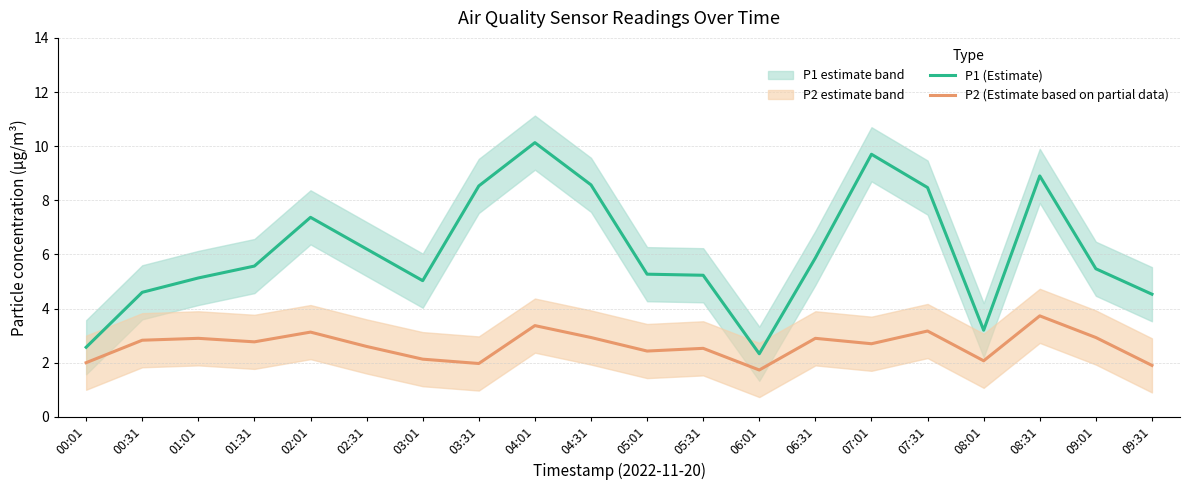

Reading left to right, transcribe all the data shown in this chart.

P1 (Estimate): 00:01=2.6	00:31=4.6	01:01=5.1	01:31=5.6	02:01=7.4	02:31=6.2	03:01=5.0	03:31=8.5	04:01=10.1	04:31=8.6	05:01=5.3	05:31=5.2	06:01=2.3	06:31=5.9	07:01=9.7	07:31=8.5	08:01=3.2	08:31=8.9	09:01=5.5	09:31=4.5
P2 (Estimate based on partial data): 00:01=2.0	00:31=2.8	01:01=2.9	01:31=2.8	02:01=3.1	02:31=2.6	03:01=2.1	03:31=2.0	04:01=3.4	04:31=2.9	05:01=2.4	05:31=2.5	06:01=1.7	06:31=2.9	07:01=2.7	07:31=3.2	08:01=2.1	08:31=3.7	09:01=2.9	09:31=1.9